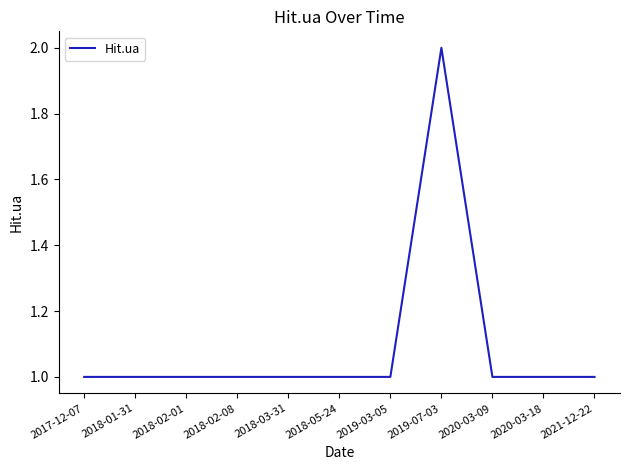

Is it true that the value at 2018-01-31 is 0?

False